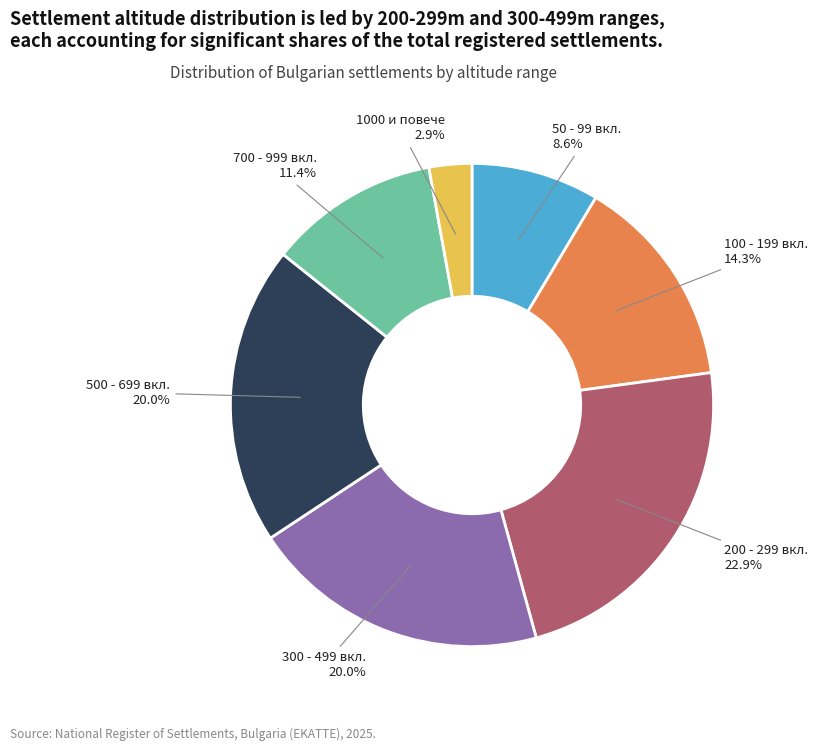

Which has a higher value, 700 - 999 вкл. or 500 - 699 вкл.?

500 - 699 вкл.